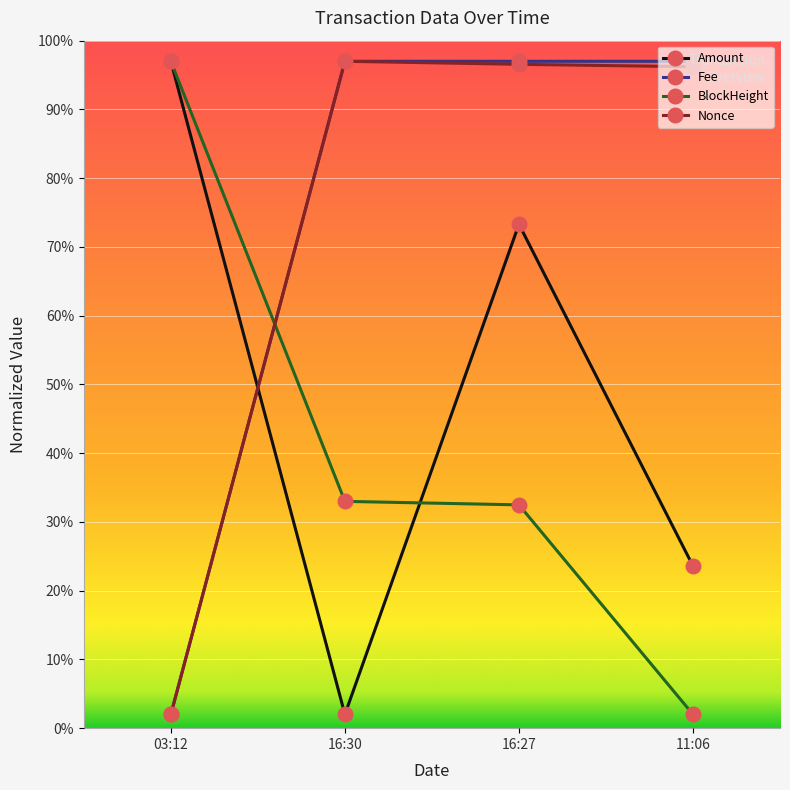

What is the maximum value for BlockHeight?

97.0